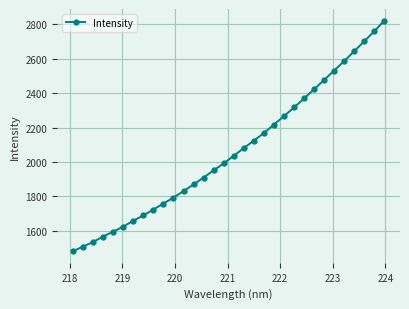

What is the value of the 10th point from the left?

1758.6